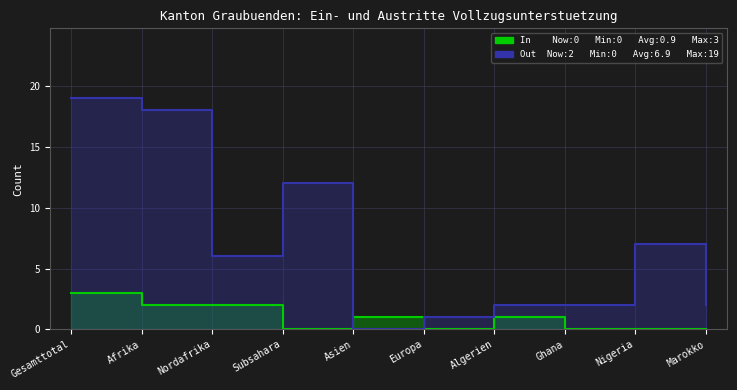

How many data points are less than 1?

5